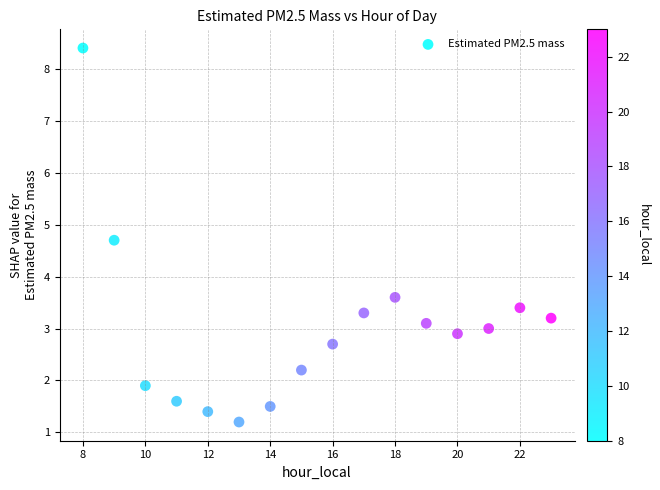

What is the range of X values (max minus min)?

15.0